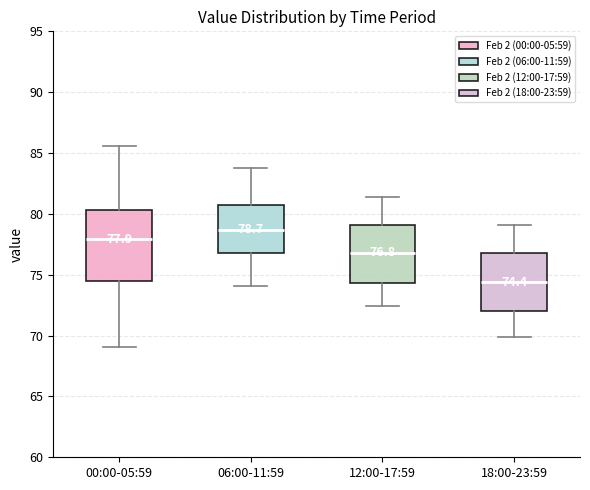

Which box is the tallest, from its lower edge to its upper edge?

00:00-05:59